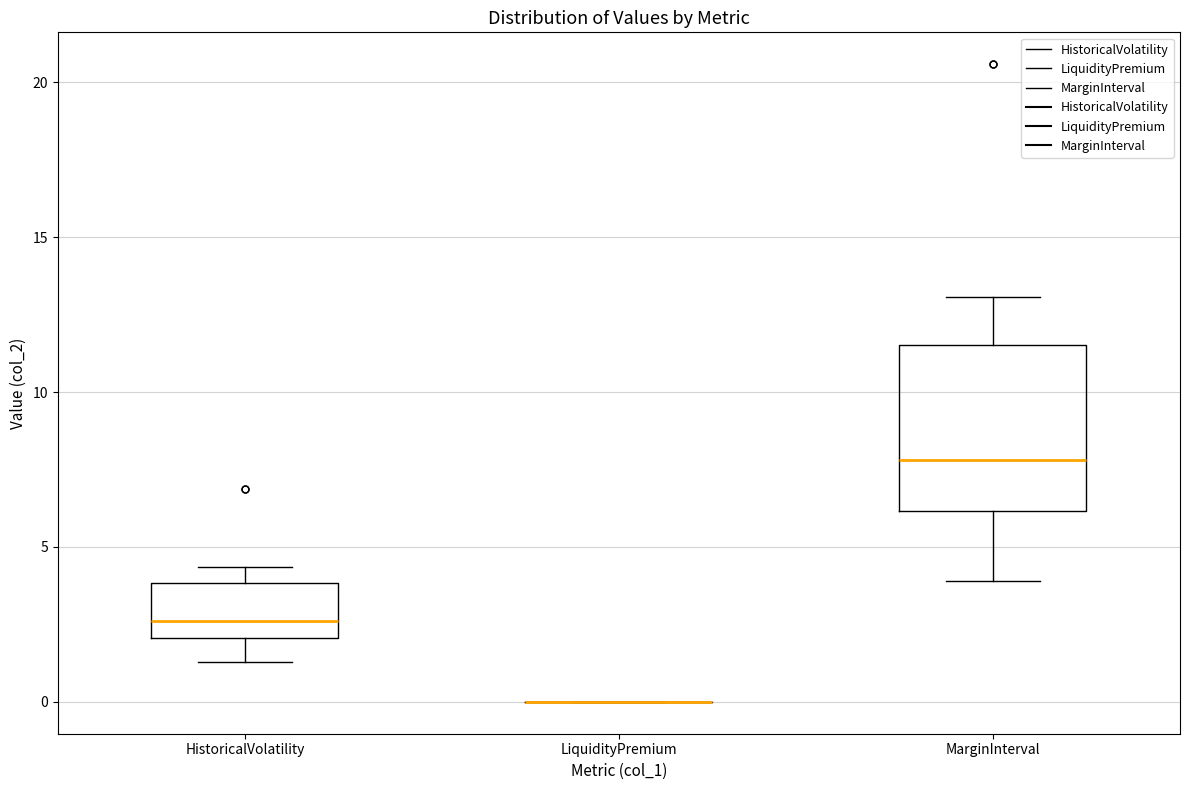

Reading left to right, read every box against the y-axis: the position of its median line, the range the box covers, and the ends of its whiskers. The values are not printed on the chart, so give them approximately, as read against the axis.

HistoricalVolatility: median 2.5, box 2.0 to 4.0, whiskers 1.5 to 4.5
LiquidityPremium: box collapsed to a line at 0.0, whiskers 0.0 to 0.0
MarginInterval: median 8.0, box 6.0 to 11.5, whiskers 4.0 to 13.0